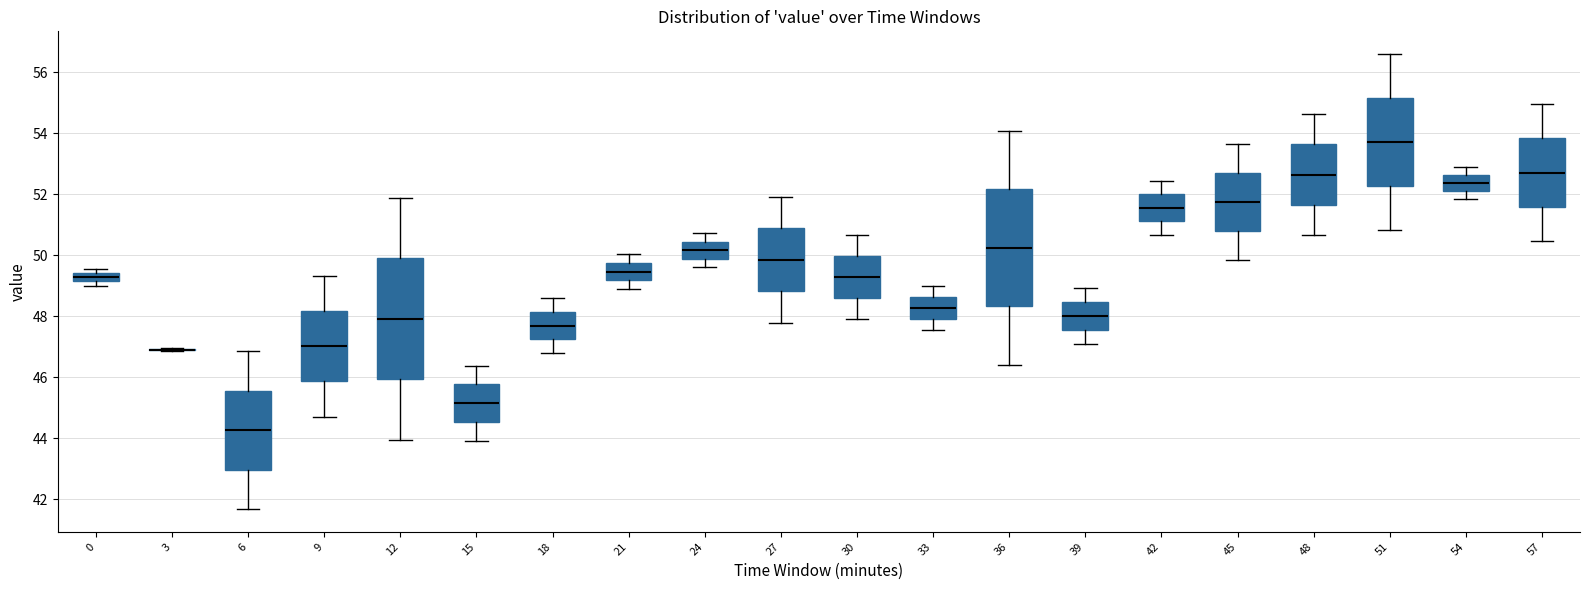

Where does the median line of the box at x = 24 sit on the y-axis? The values are not printed on the chart, so give them approximately, as read against the axis.

50.2